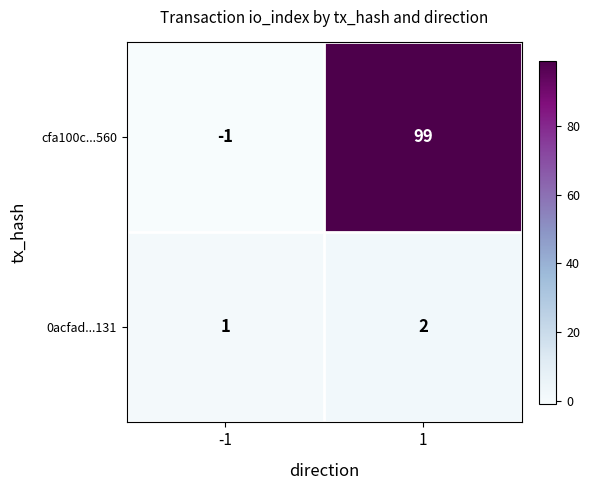

Reading left to right, extract all data points from this chart.

cfa100c...560: -1	99
0acfad...131: 1	2